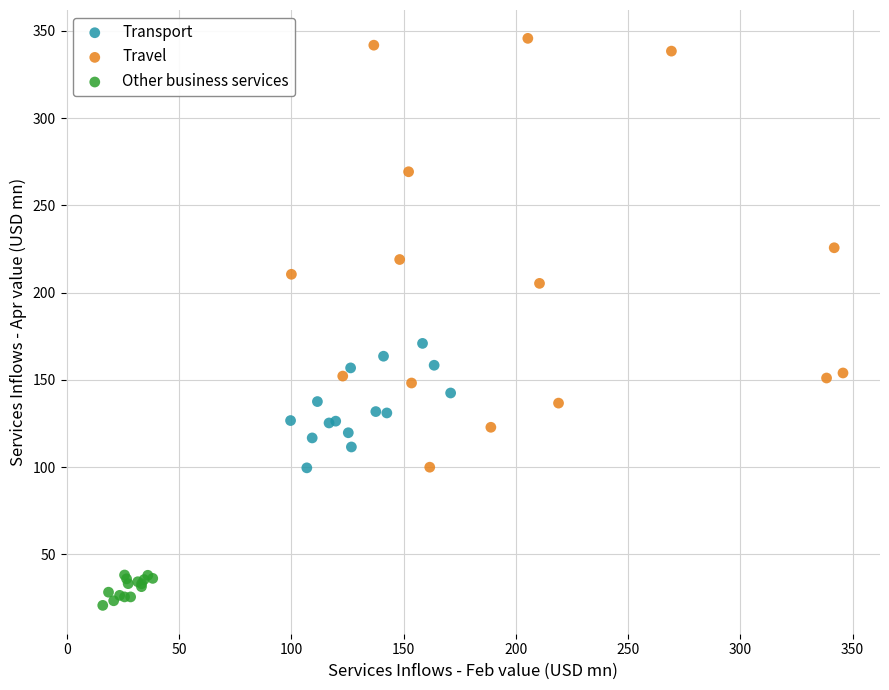

Which series reaches the maximum Y coordinate?

Travel